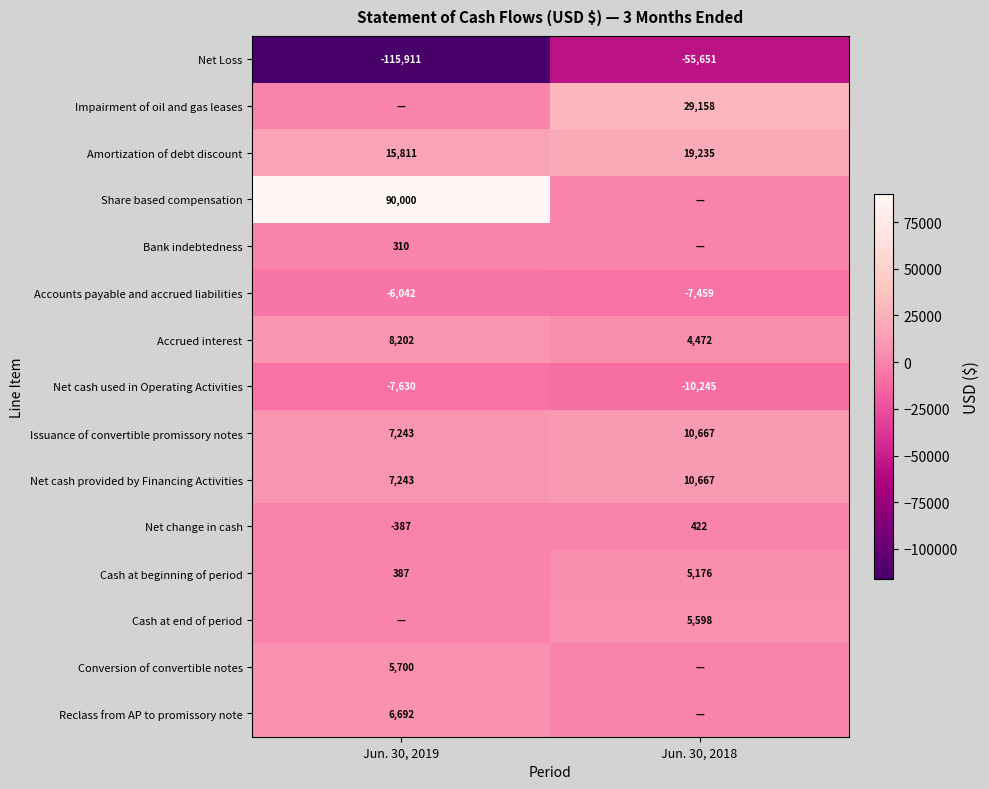

Where is Net cash provided by Financing Activities nearest to the value 8955?

Jun. 30, 2019